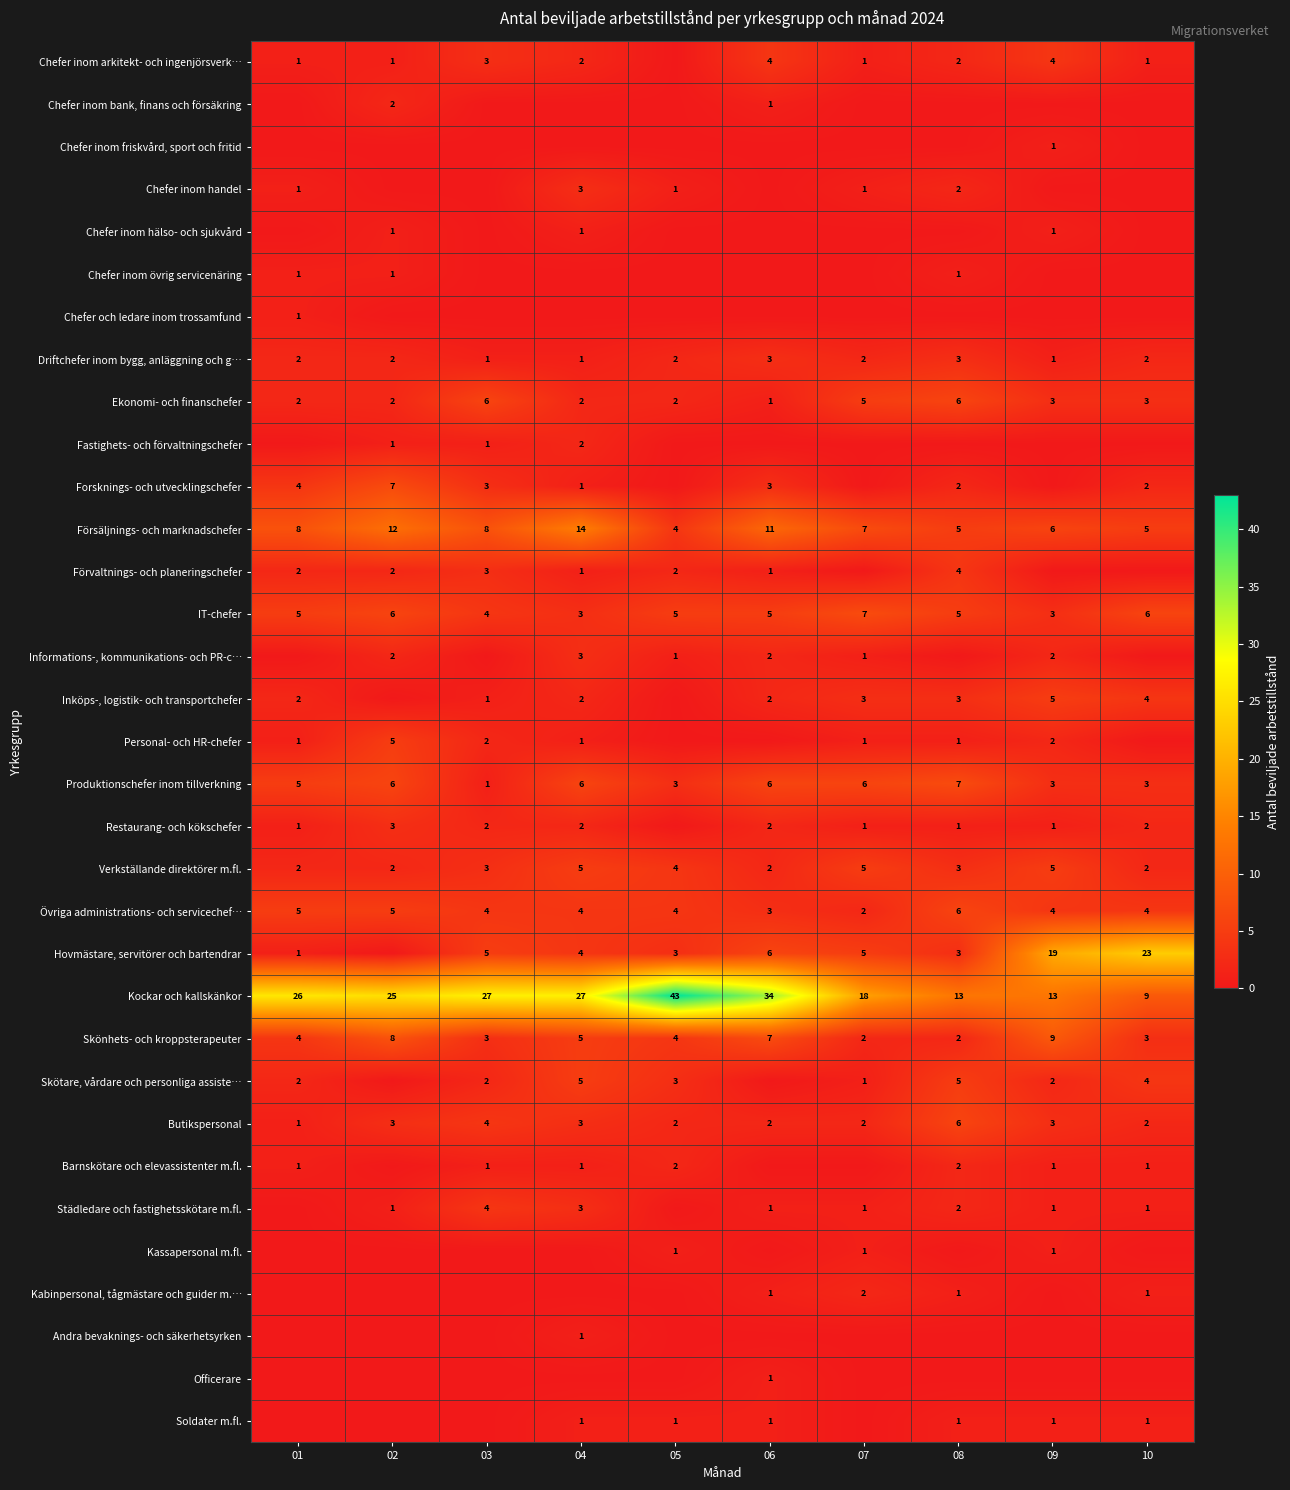

The Driftchefer inom bygg, anläggning och g… series shows 3 at 10. True or false?

False